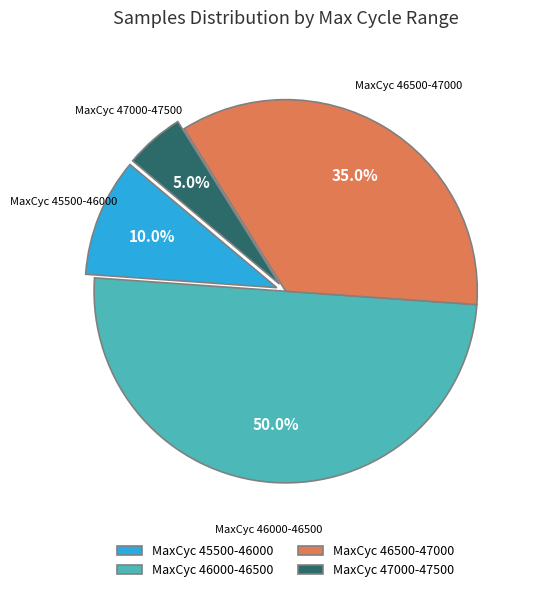

Rank the categories by value from highest to lowest.

MaxCyc 46000-46500, MaxCyc 46500-47000, MaxCyc 45500-46000, MaxCyc 47000-47500